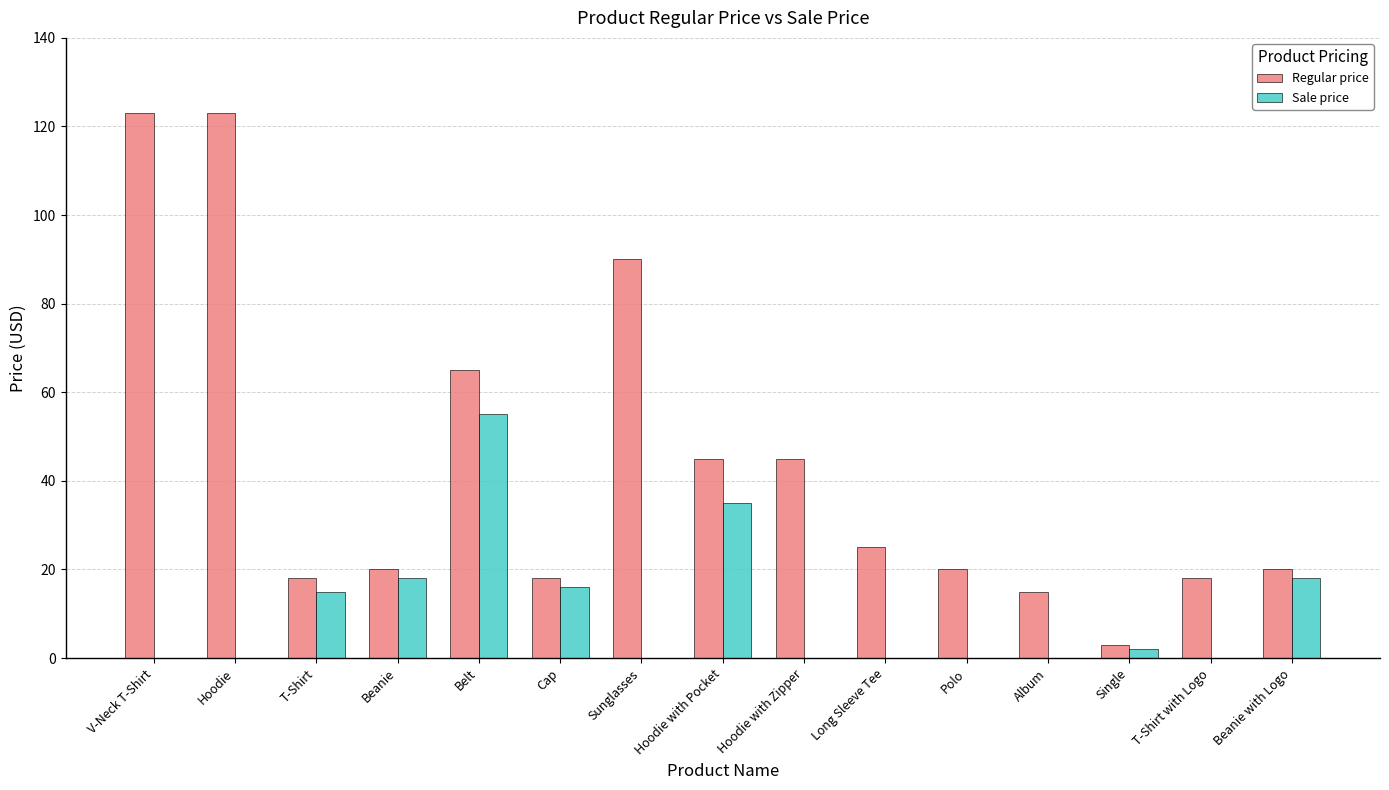

What are all the series names shown in the legend?

Regular price, Sale price